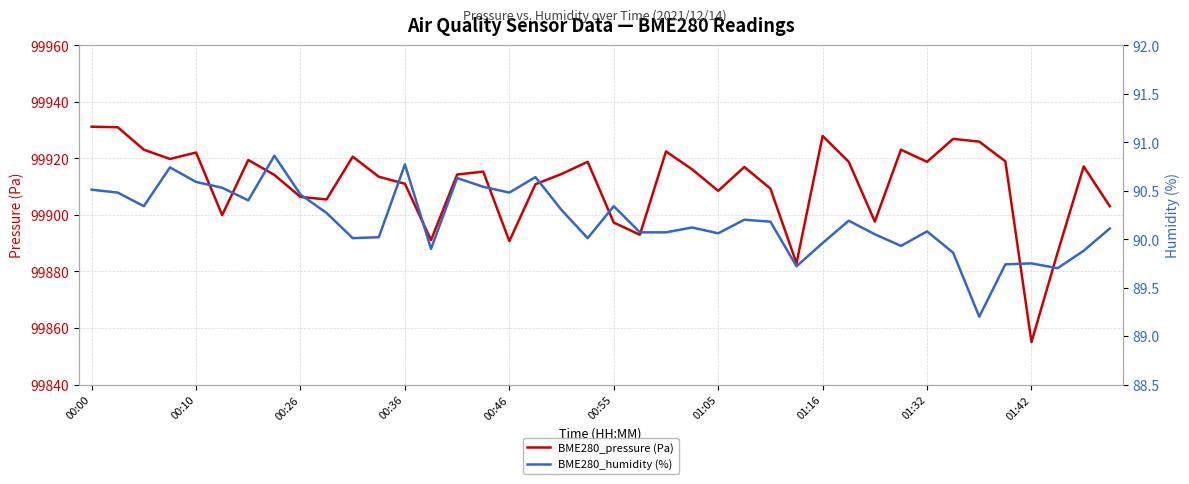

The BME280_pressure (Pa) series shows 130999.4 at 01:05. True or false?

False